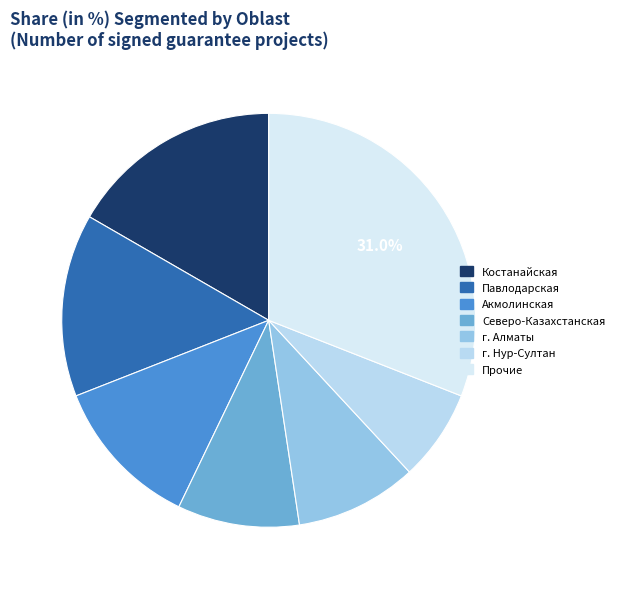

To the nearest percent, what portion does Прочие represent?

31%